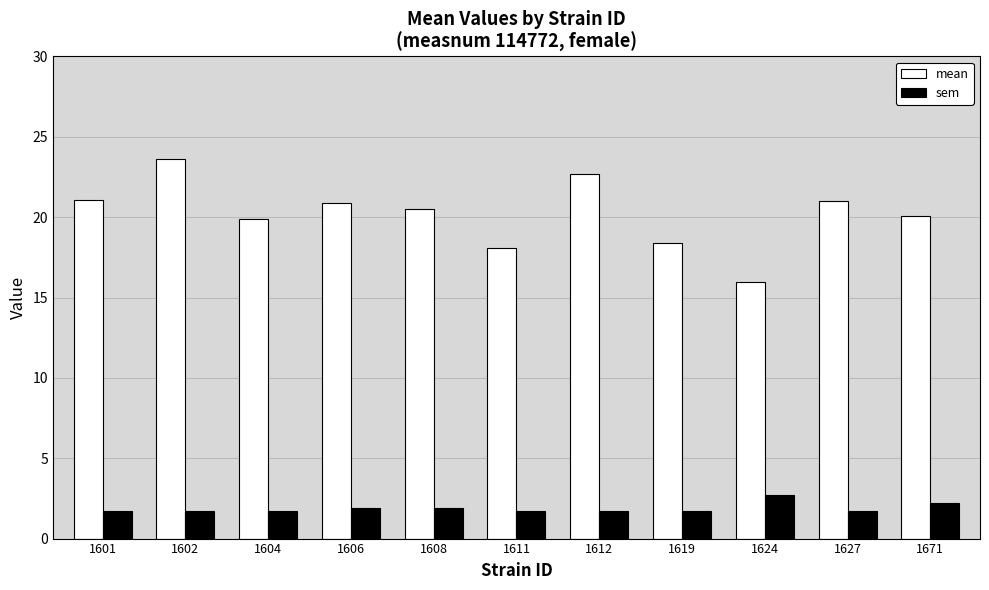

How many categories are shown in the chart?

11